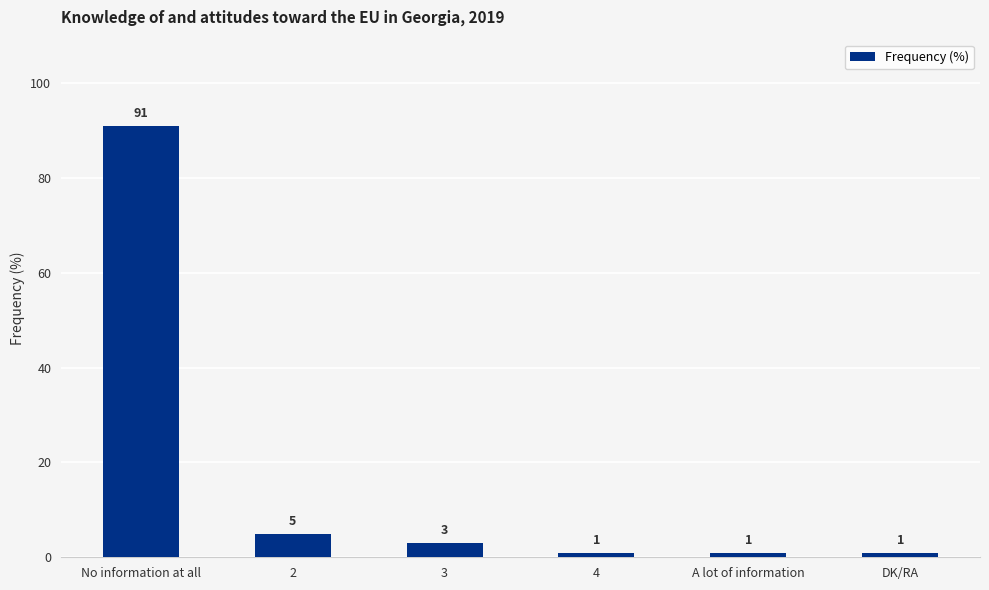

Reading left to right, extract all data points from this chart.

No information at all=91	2=5	3=3	4=1	A lot of information=1	DK/RA=1